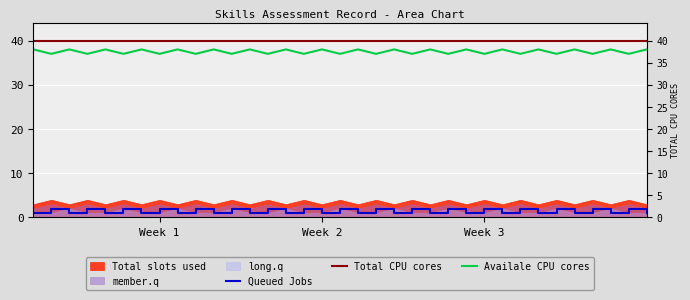

How many lines are shown in the chart?

3